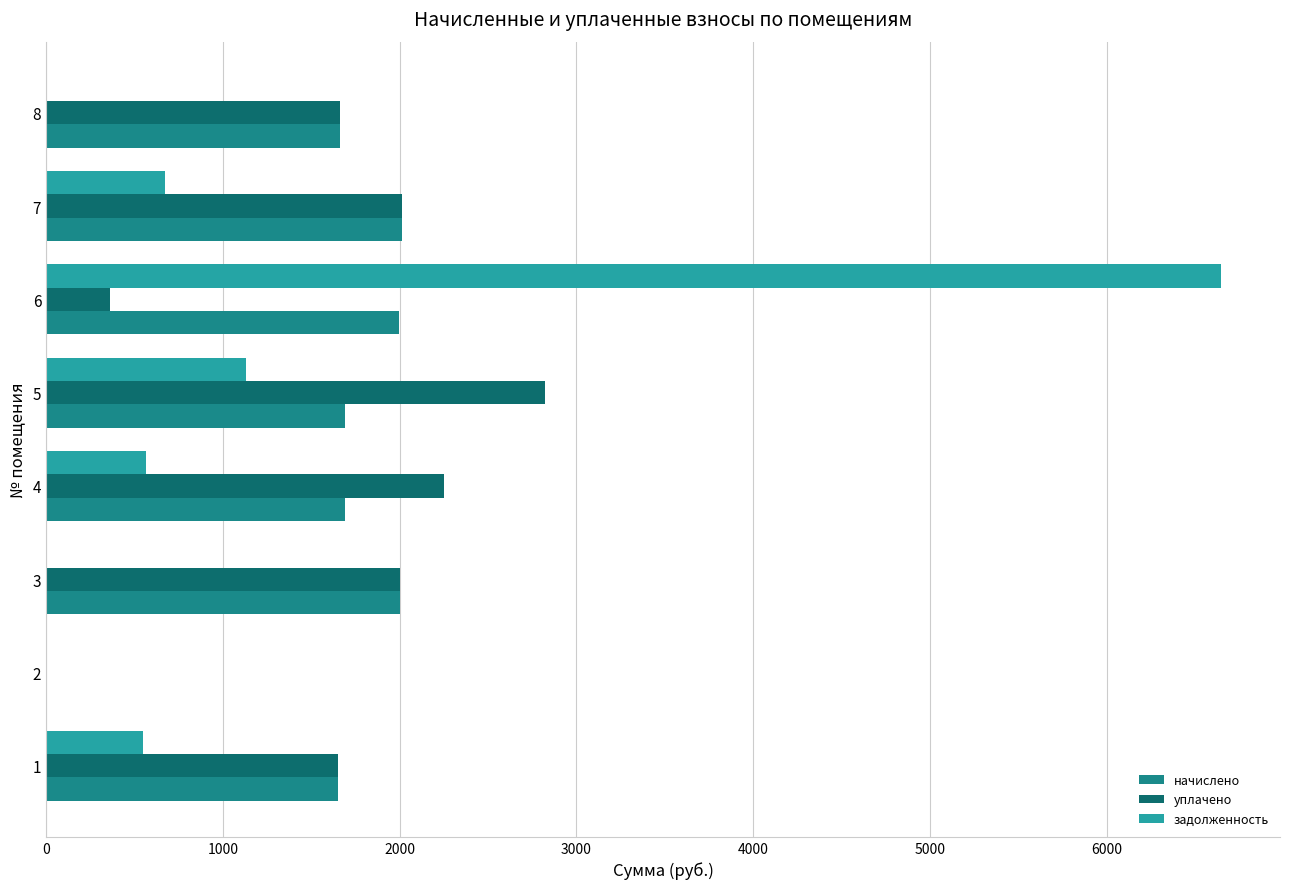

Reading left to right, what are all the values shown in this chart?

начислено: 1653.4	0.0	2001.6	1690.0	1693.7	1994.3	2016.3	1664.4
уплачено: 1653.4	0.0	2001.6	2251.5	2822.8	363.9	2016.3	1664.4
задолженность: 551.1	0.0	0.0	563.3	1129.1	6647.7	672.1	0.0